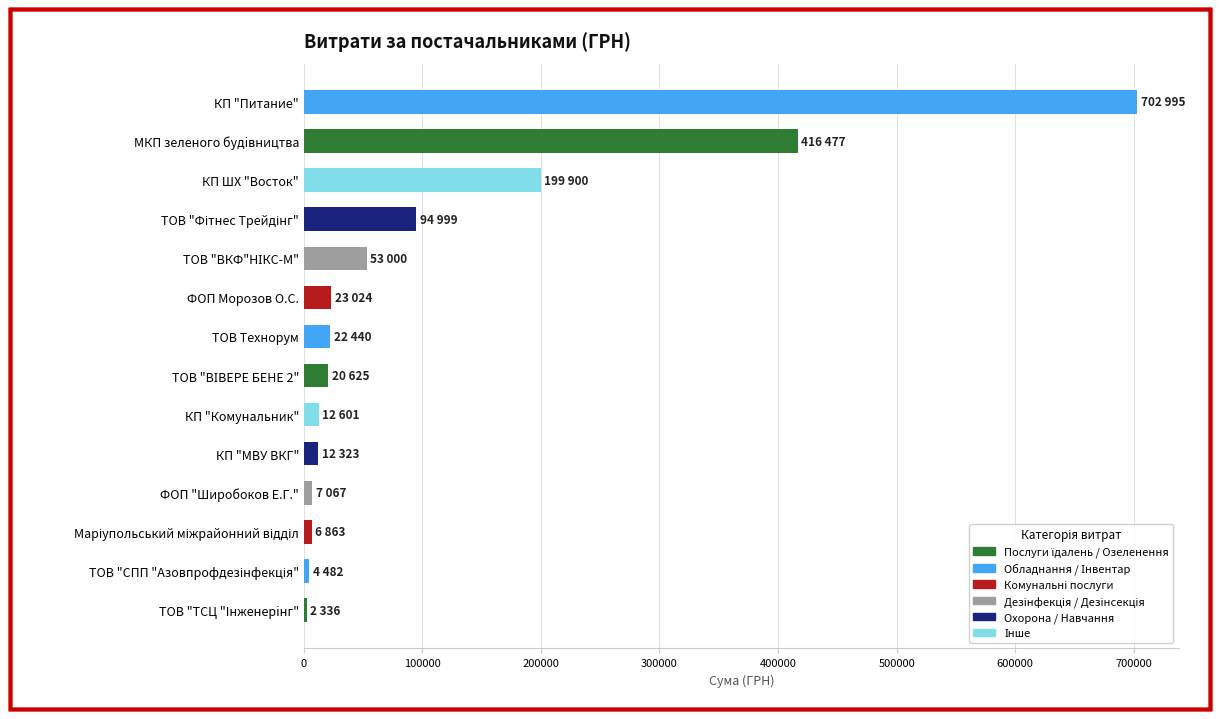

Where is the data nearest to the value 352665?

МКП зеленого будiвництва